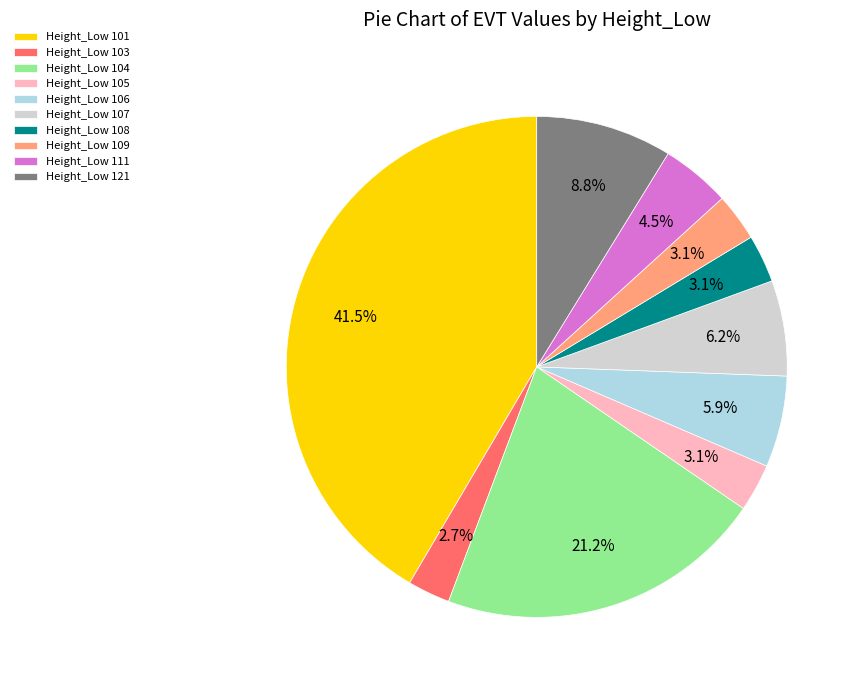

Is there a majority slice in this chart?

No